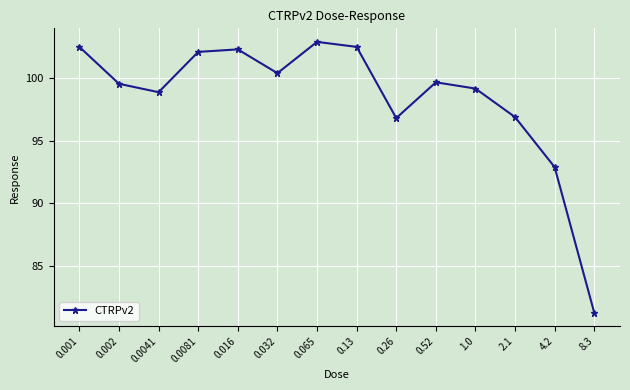

At which label does the data first exceed 99?

0.001